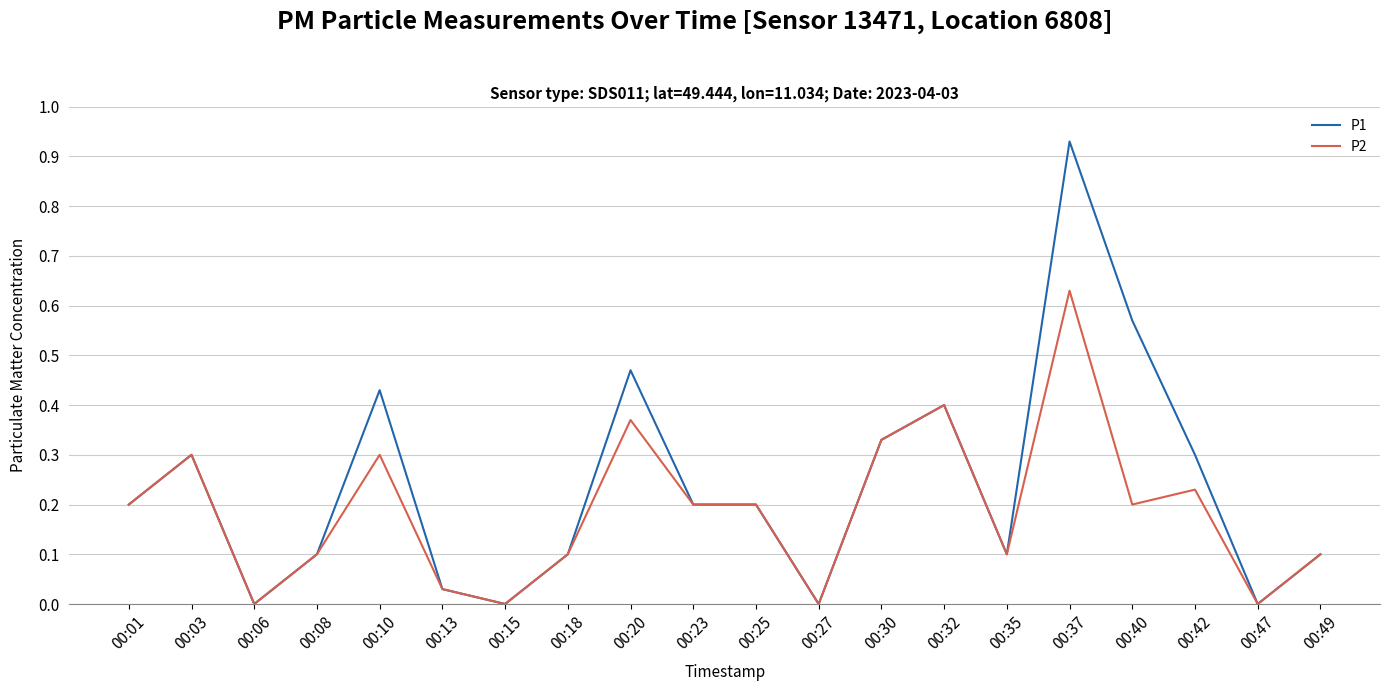

Where is the first local minimum for P1?

00:06